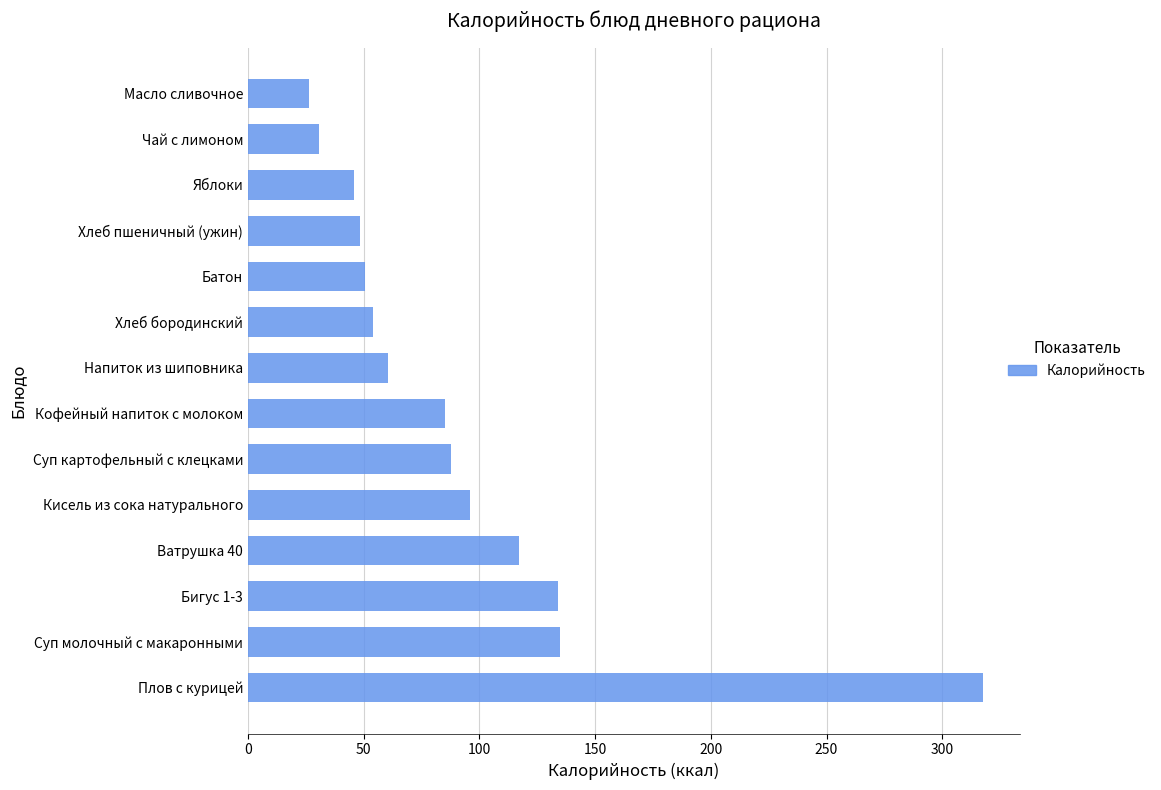

Approximately how many times larger is the value at Яблоки compared to Ватрушка 40?

0.4